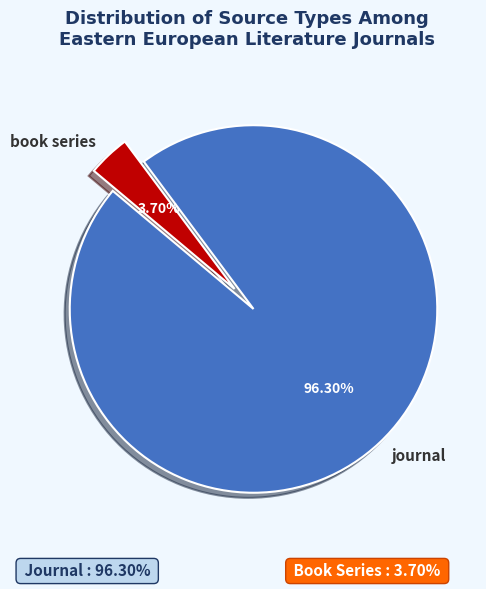

How many segments does this pie chart have?

2